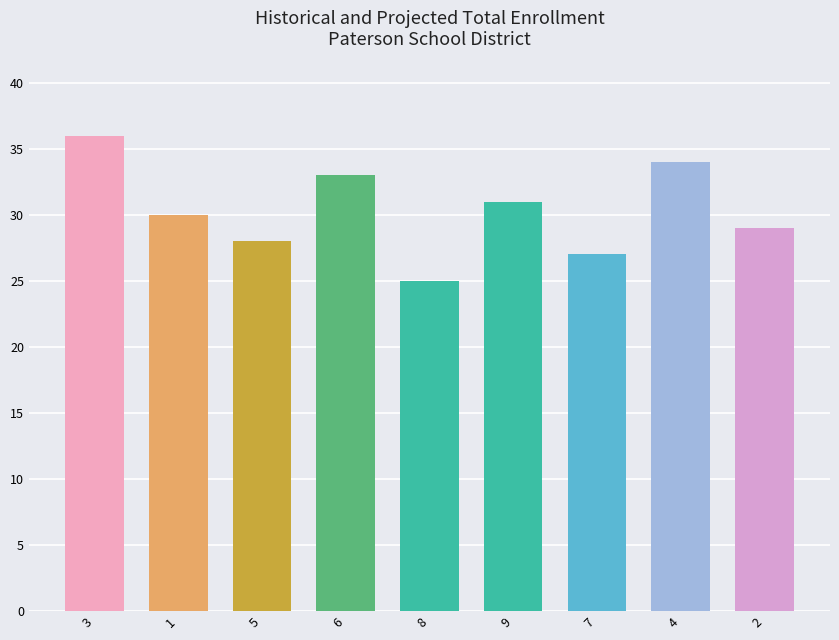

At which category does the chart reach its peak across all series?

3